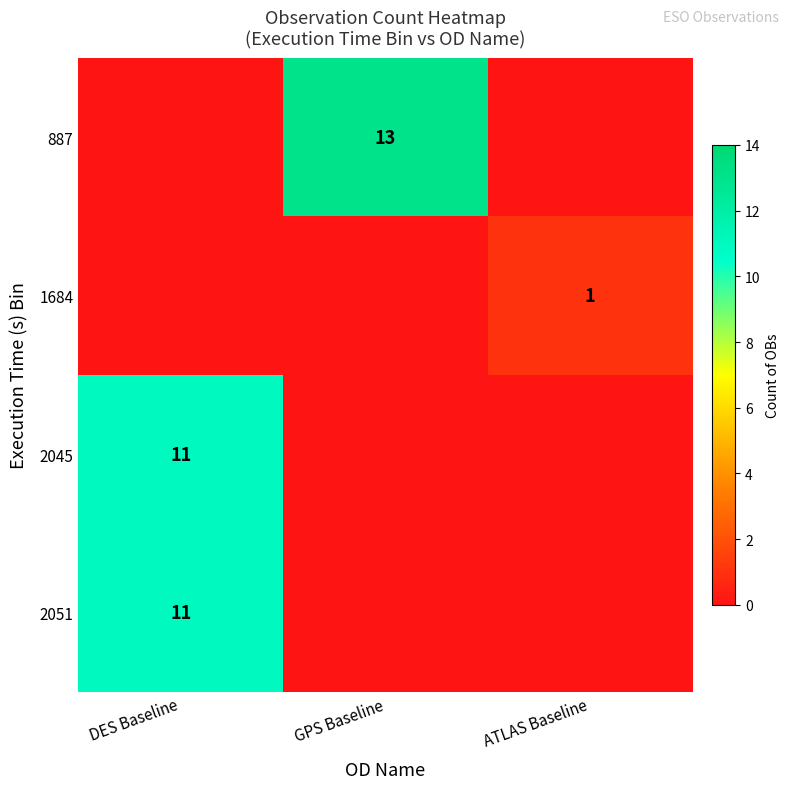

What is the greatest value displayed?

13